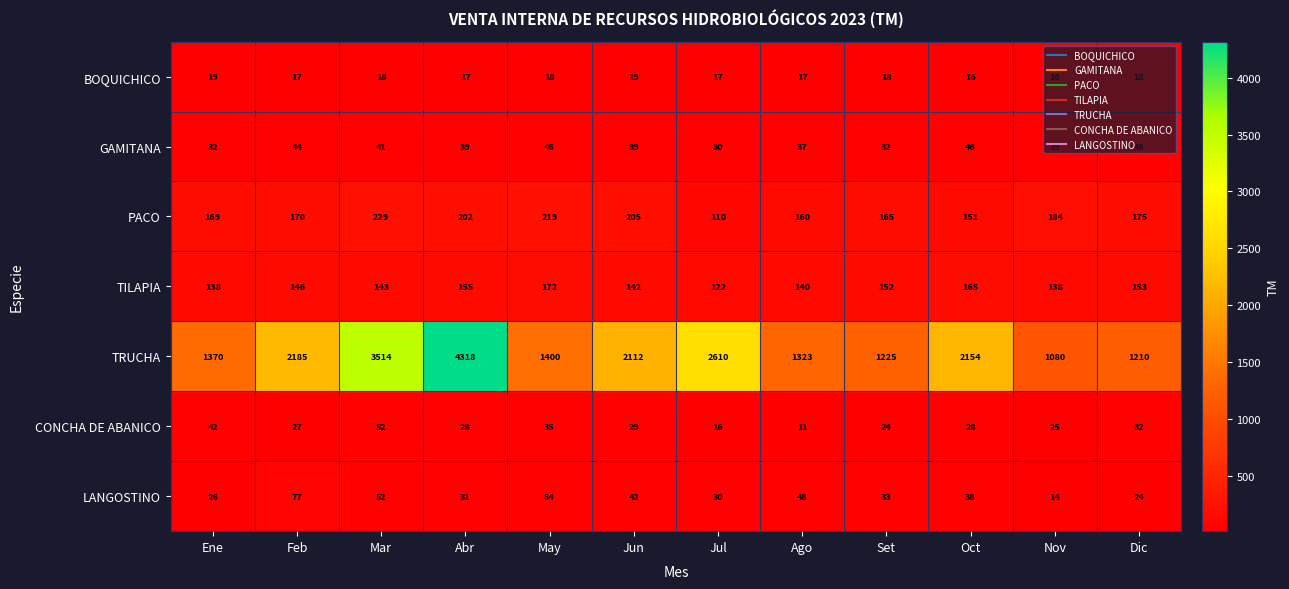

At which category is the sum across all series the highest?

Abr